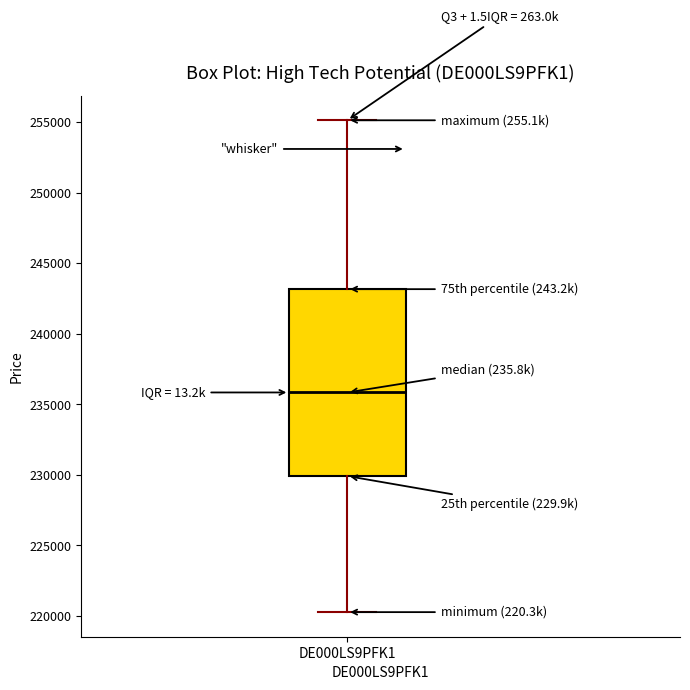

Transcribe this box plot: give where the median line is, the range the box spans, and where the two whiskers end, as read against the y-axis. The values are not printed on the chart, so give them approximately, as read against the axis.

median 236000, box 230000 to 243000, whiskers 220500 to 255000